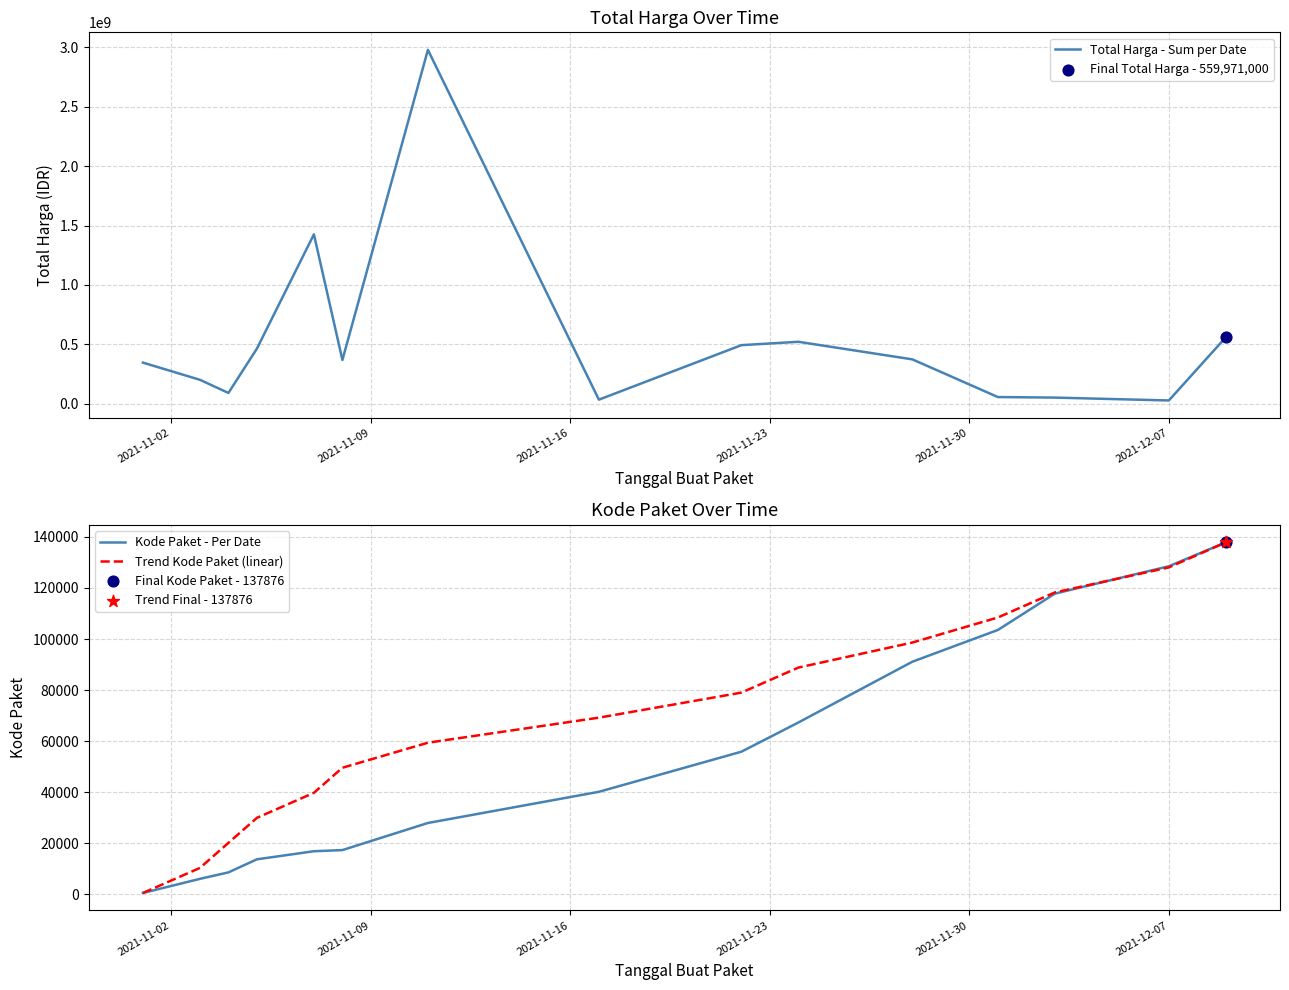

Which series has the largest total across all categories?

Total Harga - Sum per Date